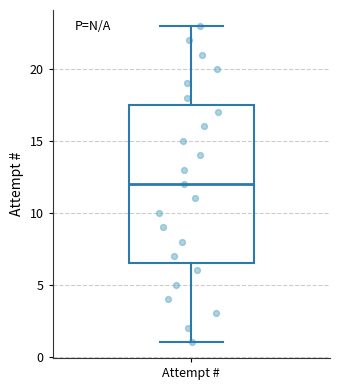

Read this box plot against the y-axis: the position of the median line, the range covered by the box, and the ends of both whiskers. The values are not printed on the chart, so give them approximately, as read against the axis.

median 12.0, box 6.5 to 17.5, whiskers 1.0 to 23.0